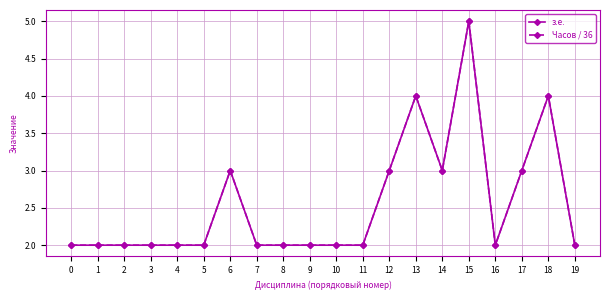

True or false: з.е. and Часов / 36 intersect in this chart.

False